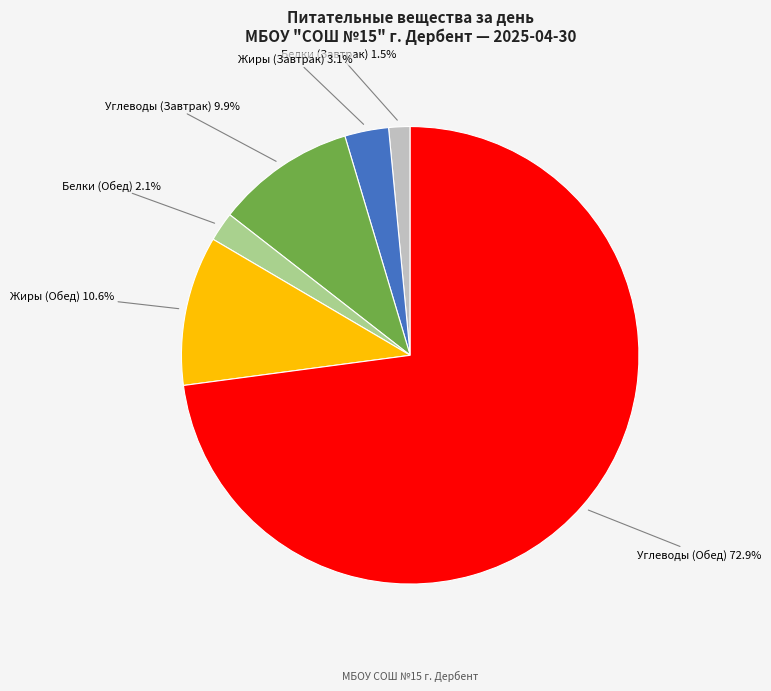

How many segments does this pie chart have?

6